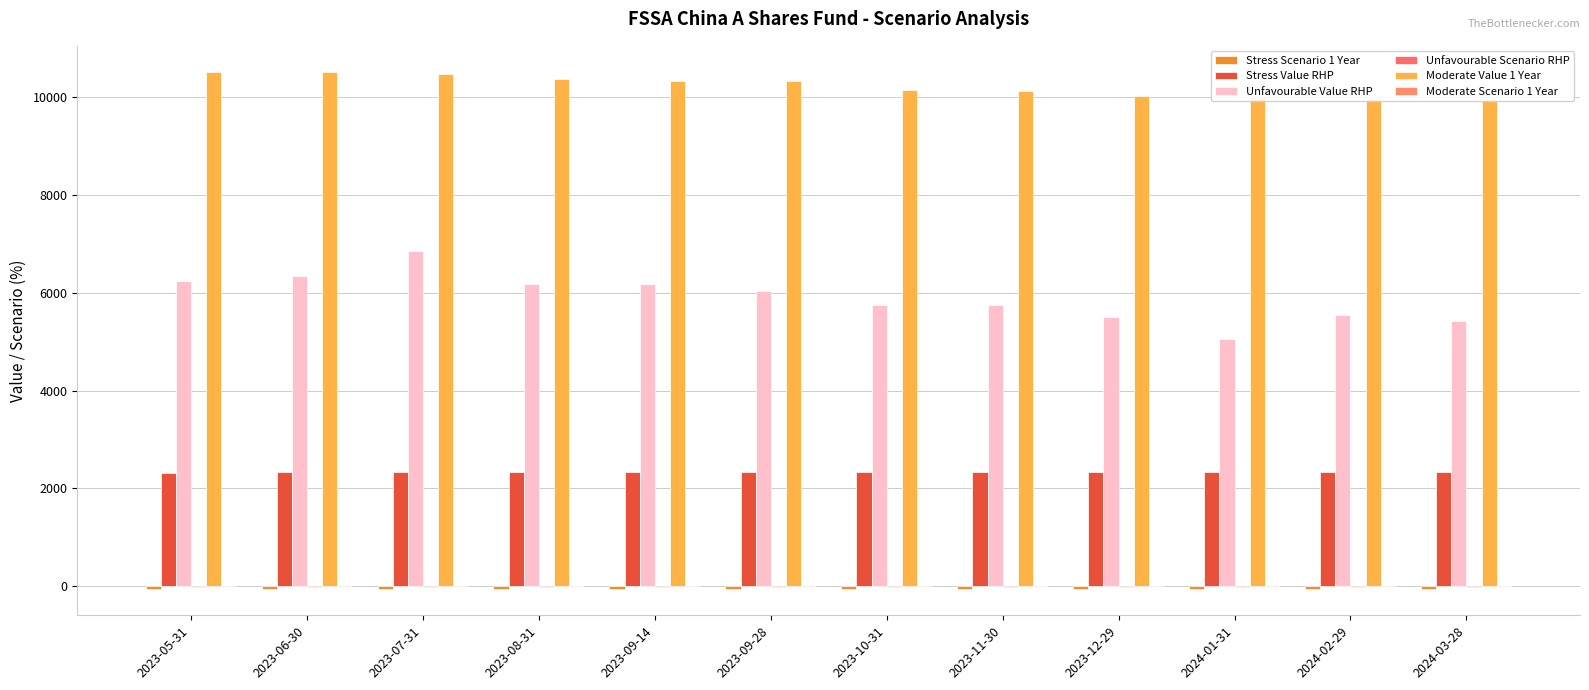

Rank the series at 2023-05-31 from lowest to highest value.

Stress Scenario 1 Year, Unfavourable Scenario RHP, Moderate Scenario 1 Year, Stress Value RHP, Unfavourable Value RHP, Moderate Value 1 Year